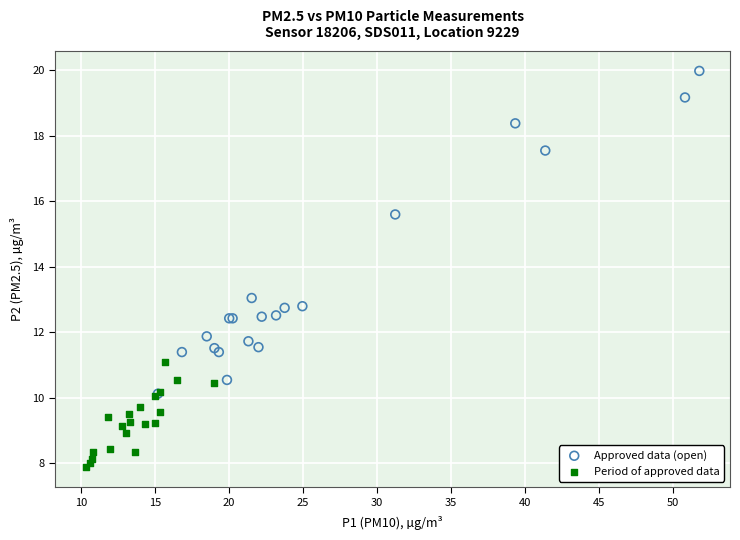

Which series reaches the minimum Y coordinate?

Period of approved data